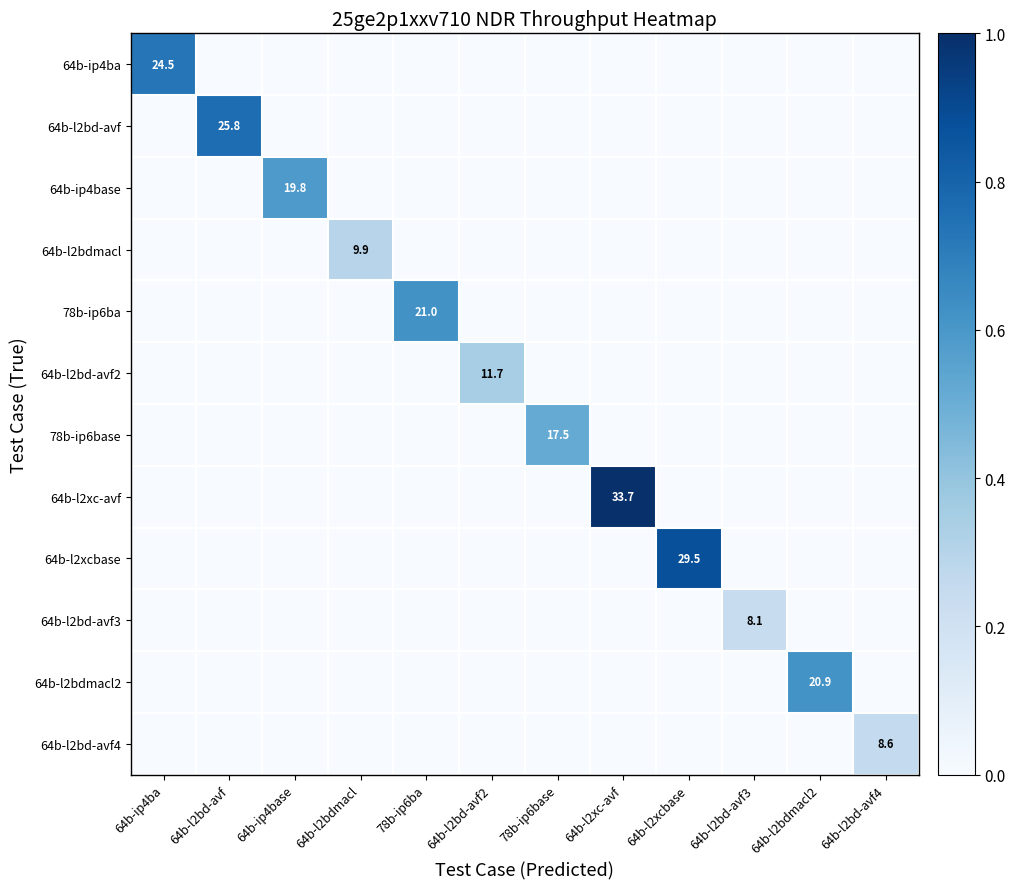

At how many categories does at least one series exceed 0?

12